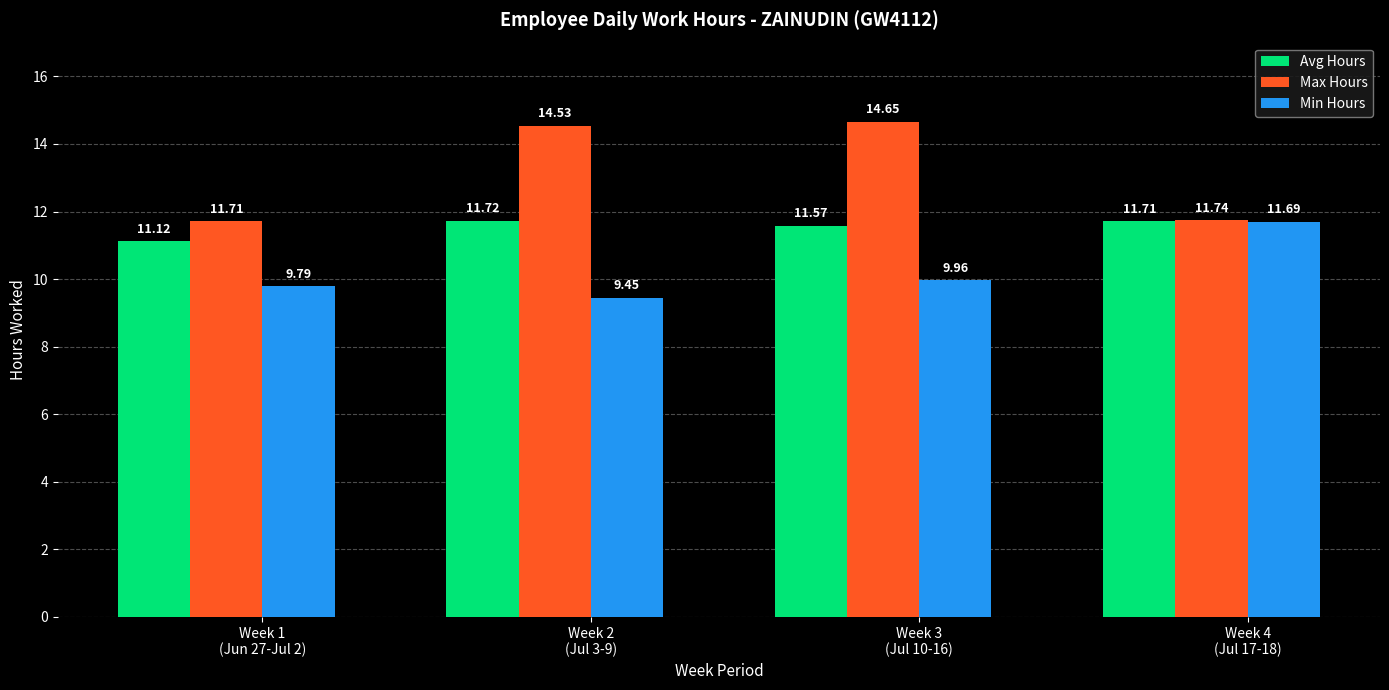

At which category does the chart reach its peak across all series?

Week 3
(Jul 10-16)